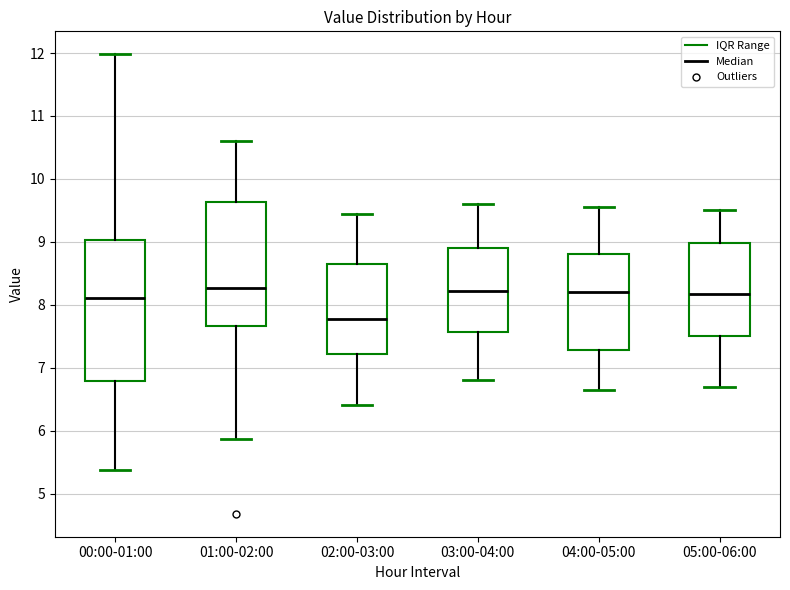

Which box is the tallest, from its lower edge to its upper edge?

00:00-01:00